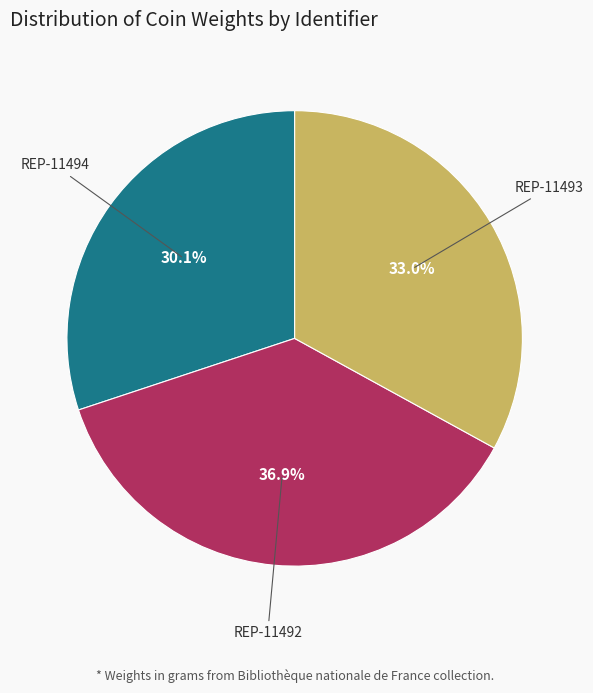

To the nearest percent, what portion does REP-11492 represent?

37%